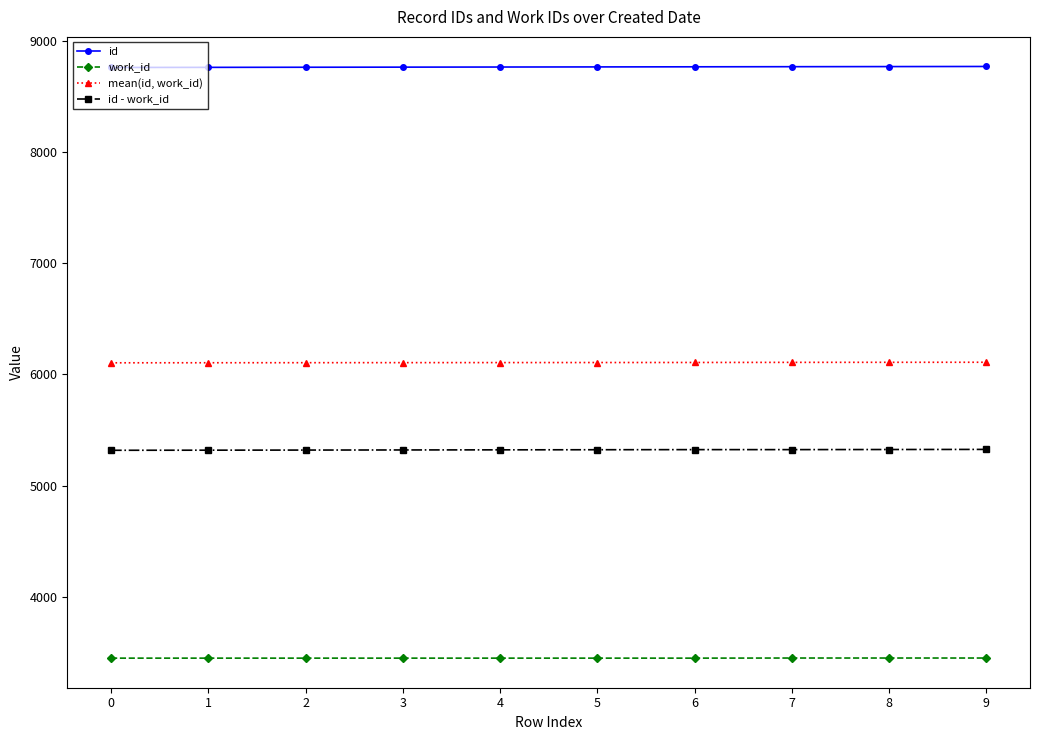

Is it true that id equals 5285.4 at 6?

False